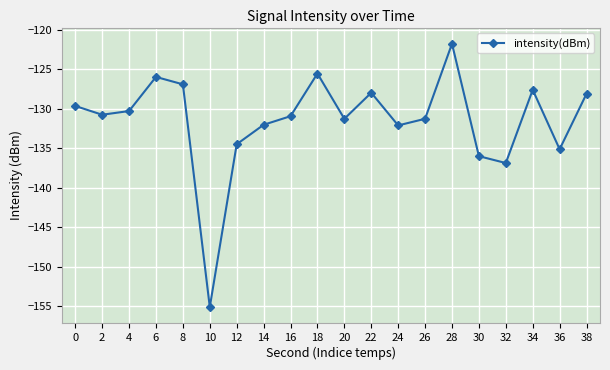

True or false: the data shows -170.9 at 18.

False